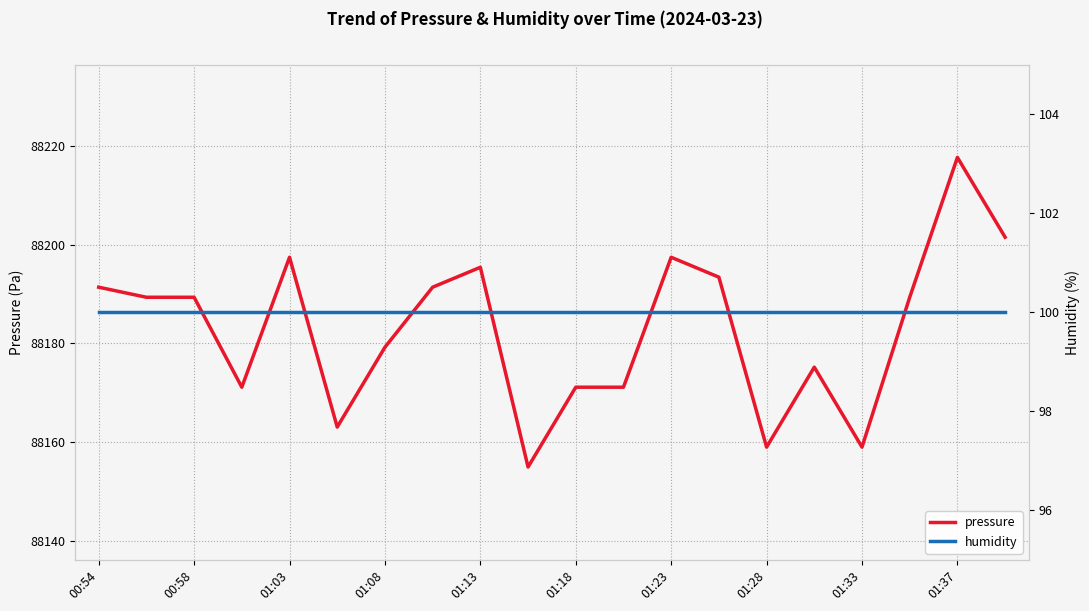

Rank the series by their maximum value, from lowest to highest.

humidity, pressure